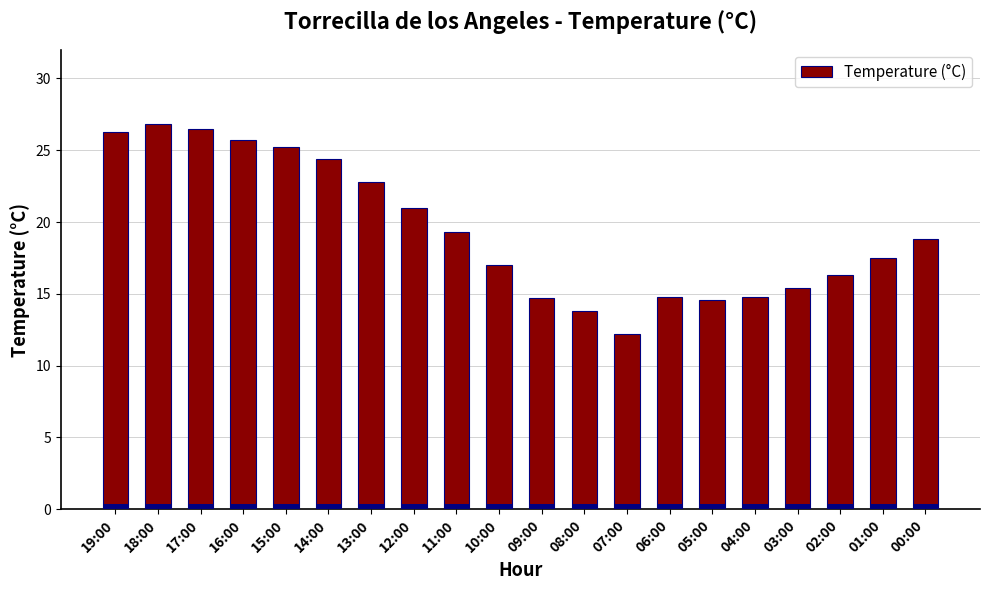

List the labels in order of value, smallest first.

07:00, 08:00, 05:00, 09:00, 06:00, 04:00, 03:00, 02:00, 10:00, 01:00, 00:00, 11:00, 12:00, 13:00, 14:00, 15:00, 16:00, 19:00, 17:00, 18:00